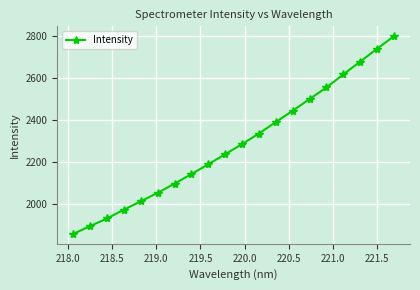

True or false: there are more than 2 points higher than both neighbors.

False